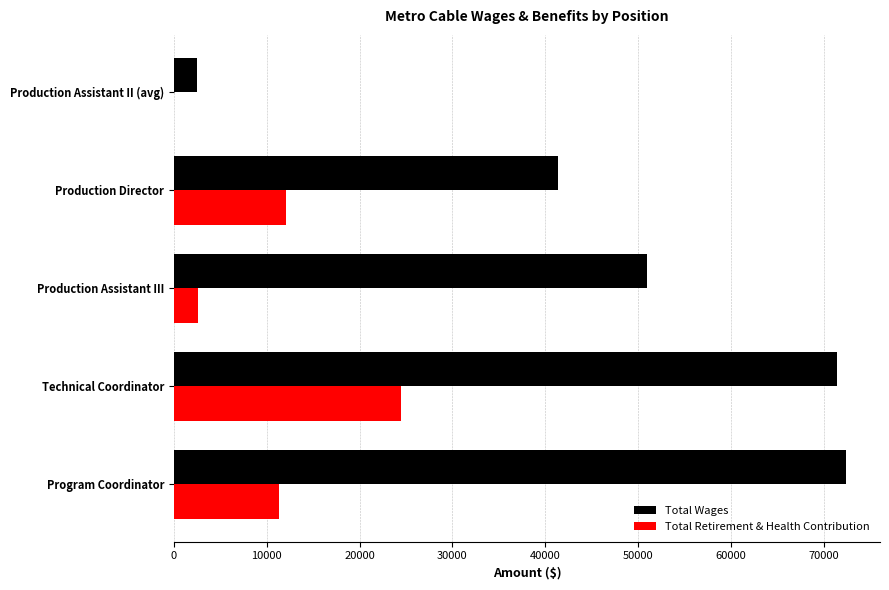

What is the sum of all Total Retirement & Health Contribution values?

50450.0